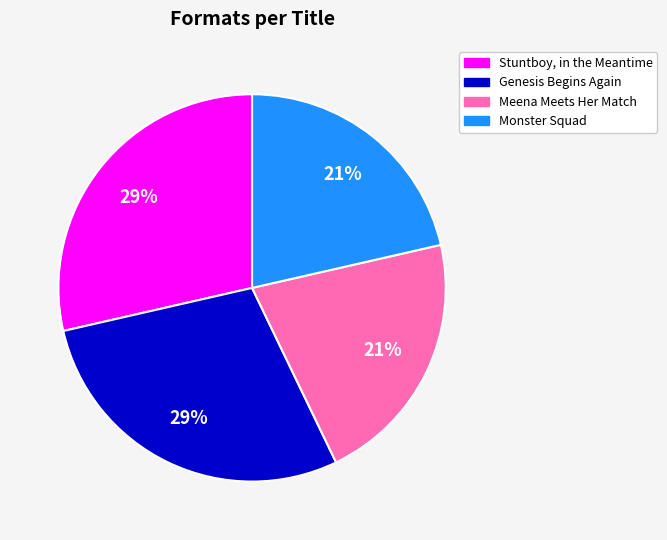

Is the sum of Monster Squad and Meena Meets Her Match greater than half?

No